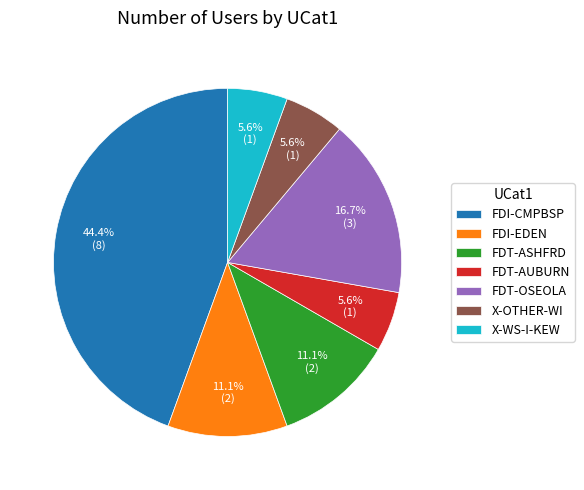

How much of the chart is everything except FDT-AUBURN?

94.4%